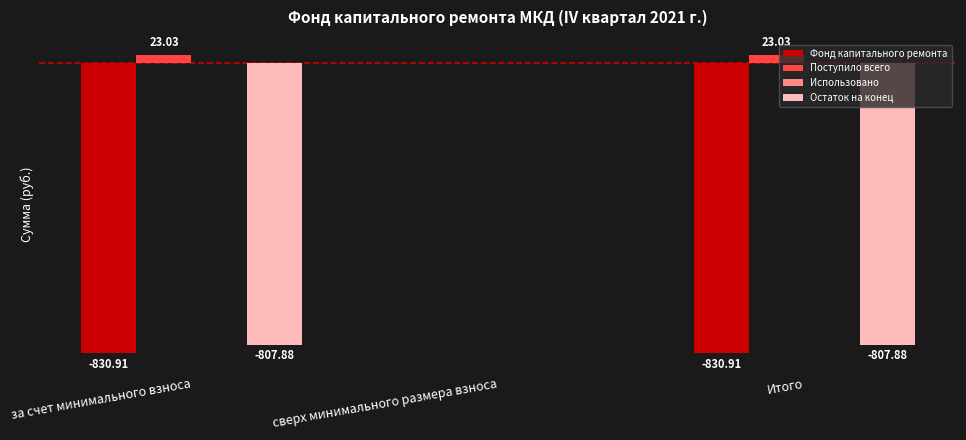

Between сверх минимального размера взноса and Итого, which series saw the biggest shift?

Фонд капитального ремонта